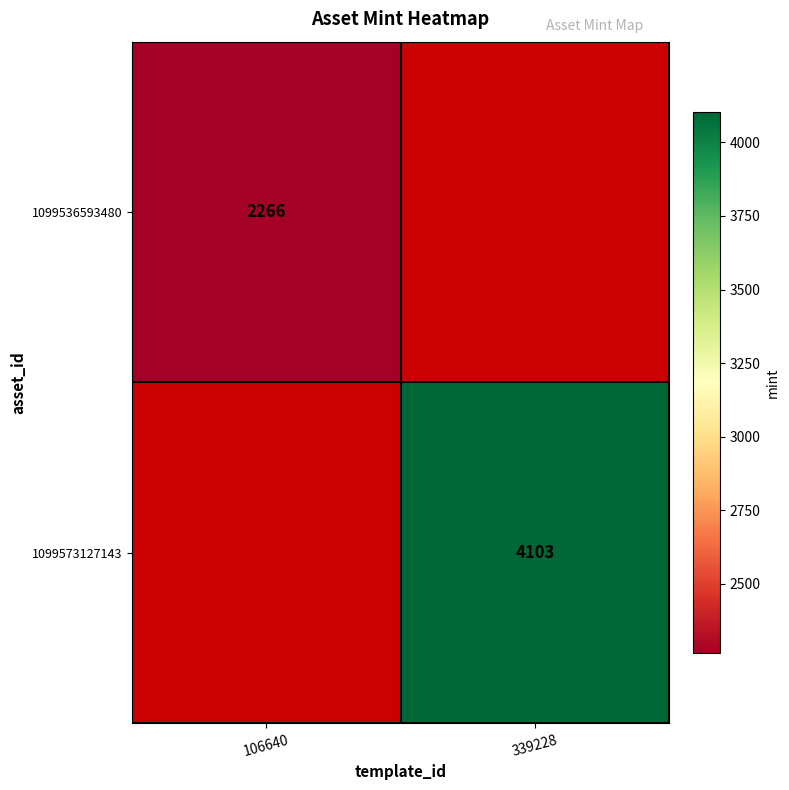

The 1099573127143 series shows 4103 at 339228. True or false?

True